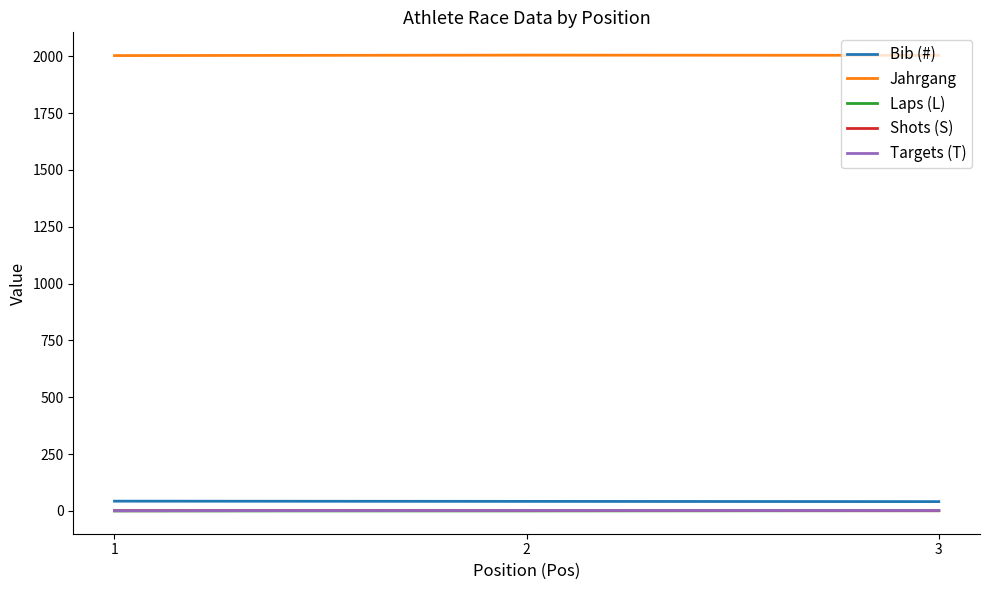

What is the highest value of the Jahrgang series?

2005